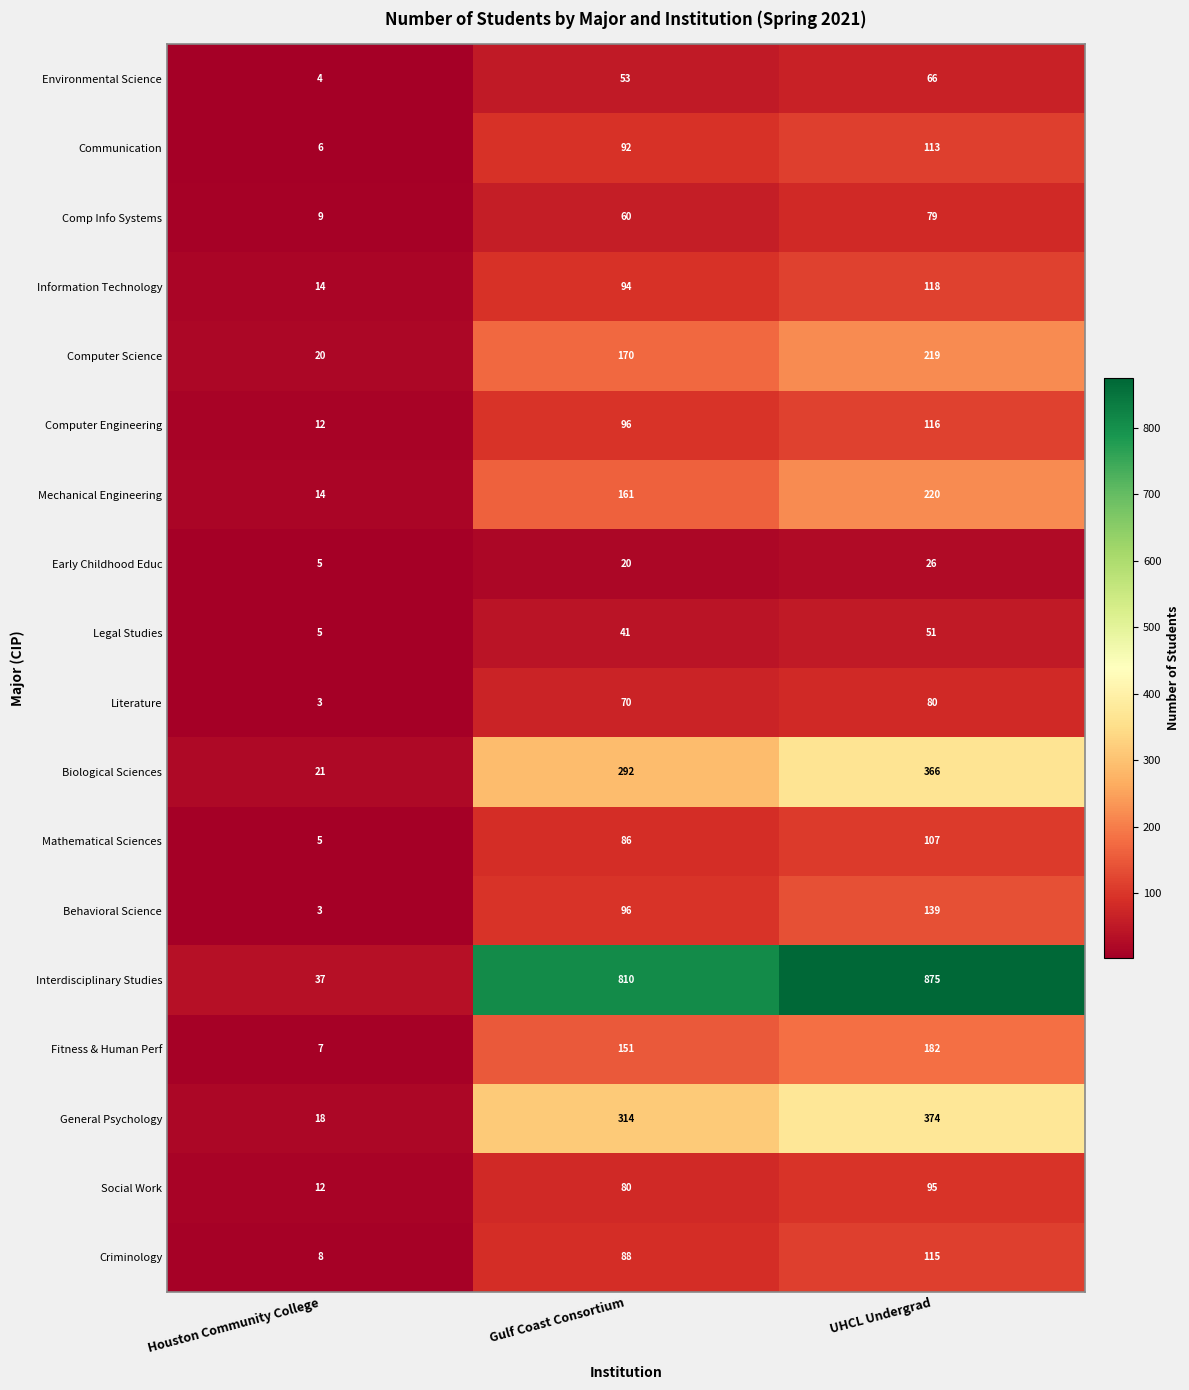

What is the maximum value shown in the chart?

875